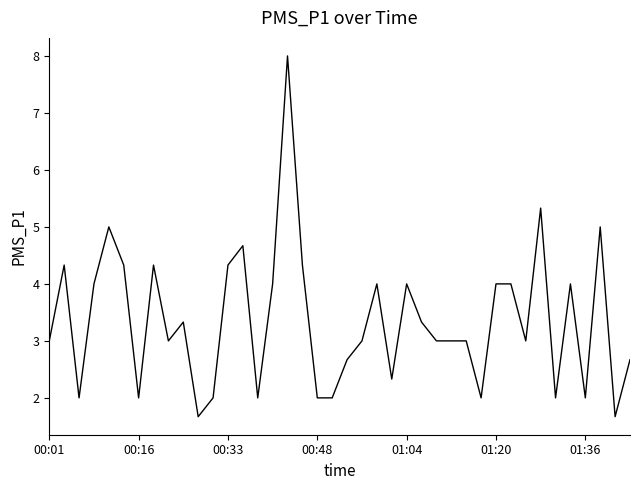

What is the difference between the maximum and minimum values?

6.3